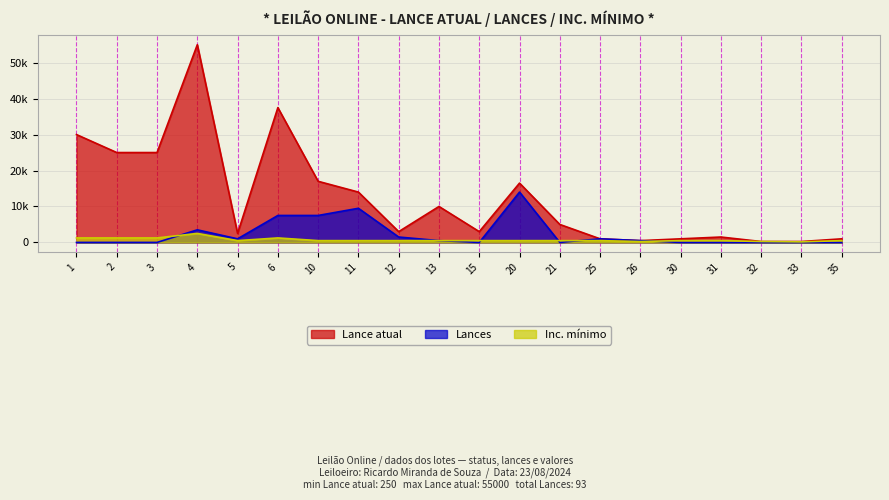

At how many categories does at least one series exceed 48606?

1